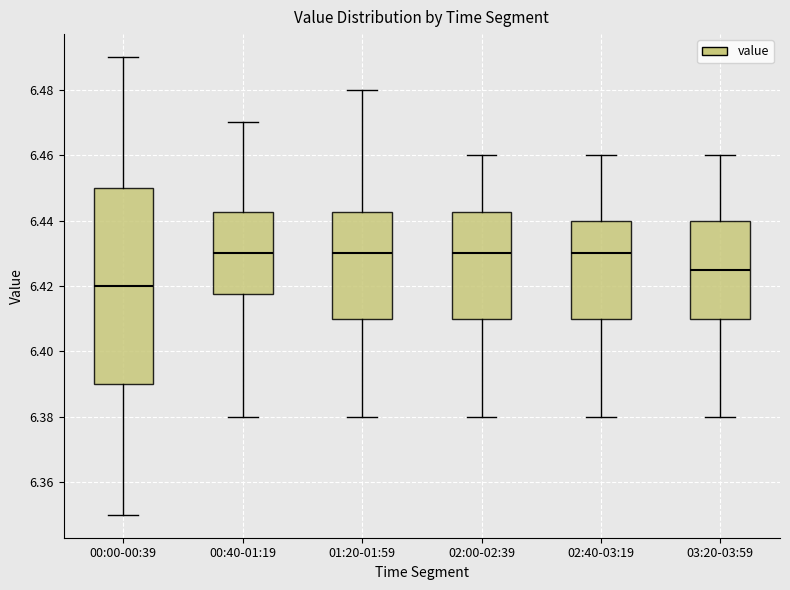

Comparing the boxes themselves (not the whiskers), which one is the tallest?

00:00-00:39